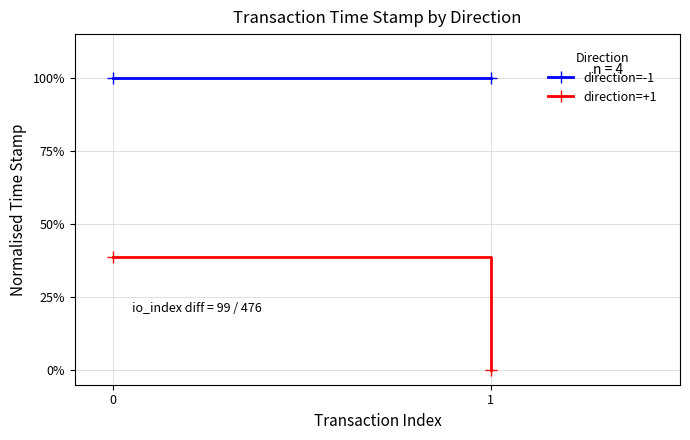

Reading right to left, extract all data points from this chart.

direction=-1: 100.0	100.0
direction=+1: 0.0	38.8